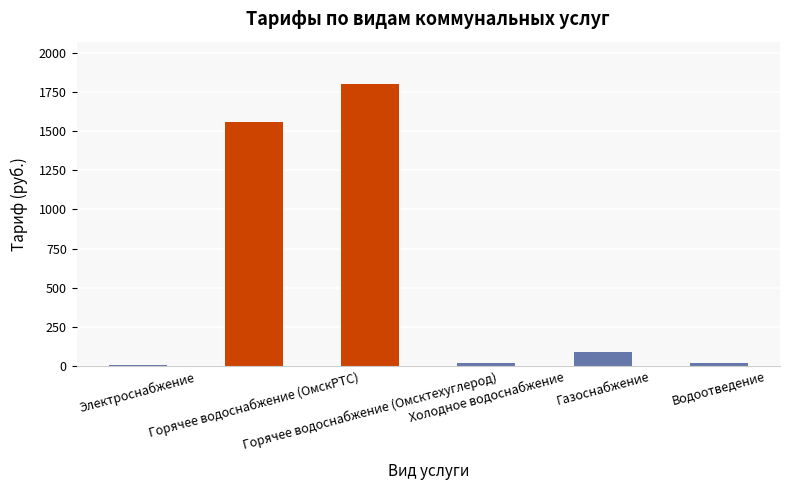

What is the sum of all values?

3495.6